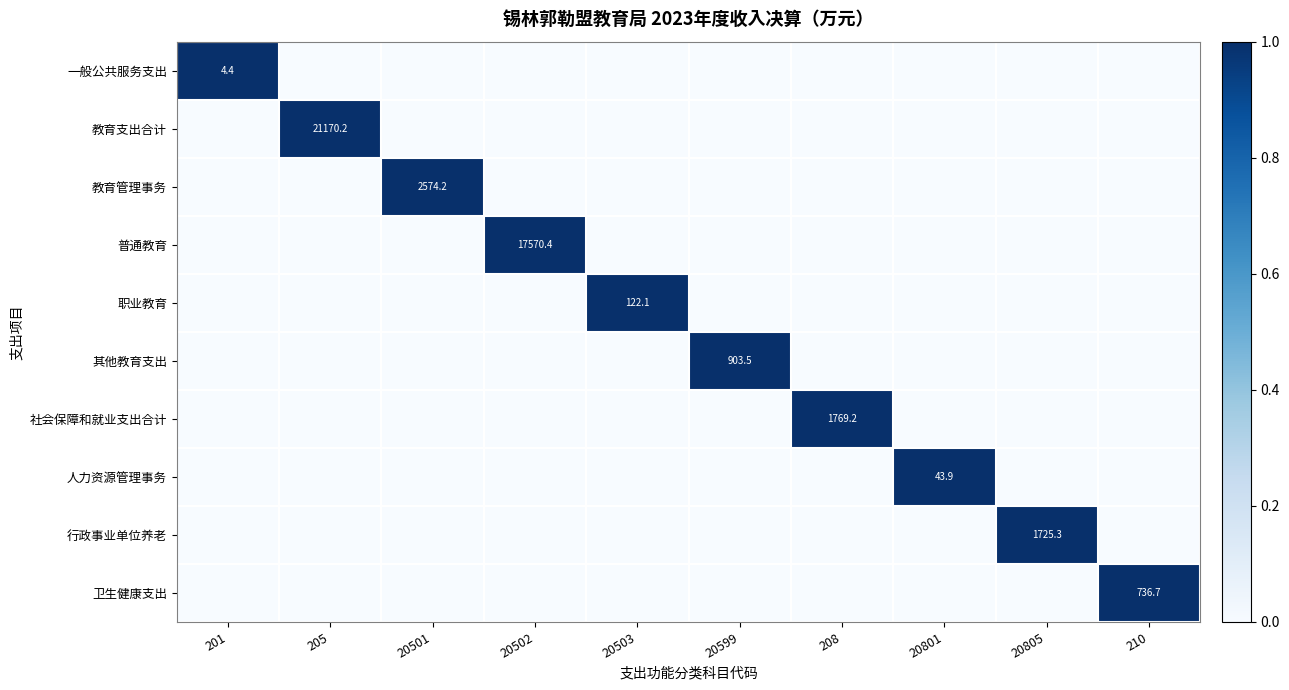

Is it true that 卫生健康支出 equals 394.1 at 210?

False